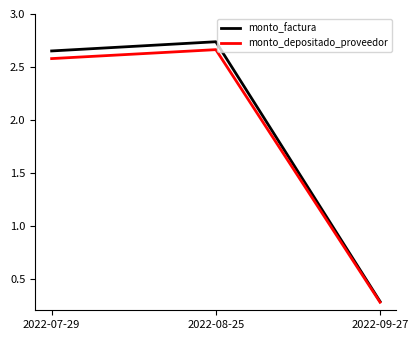

The value of monto_factura at 2022-08-25 is 3.6. True or false?

False